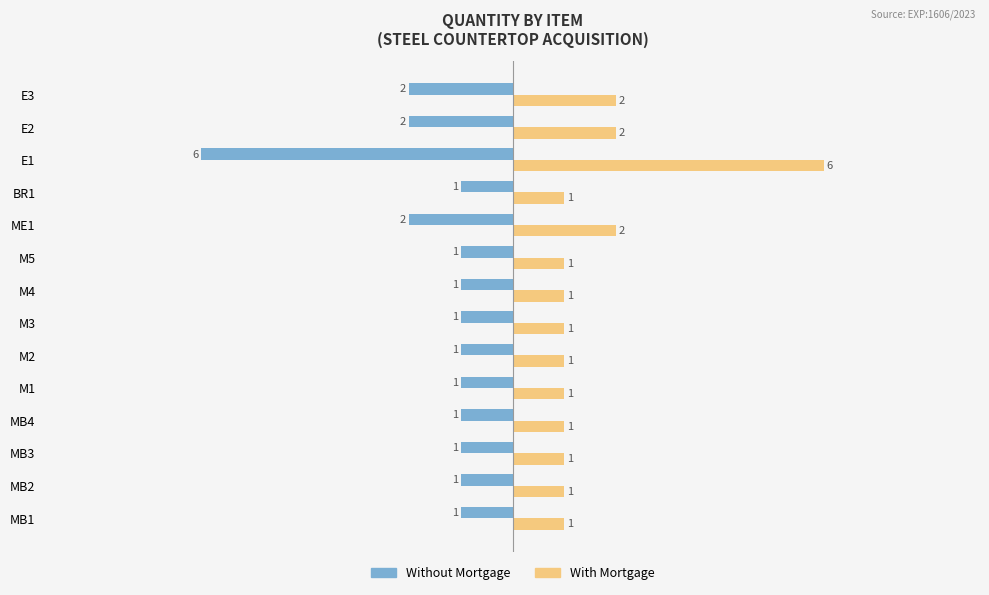

True or false: With Mortgage has a value of 2 at MB2.

False